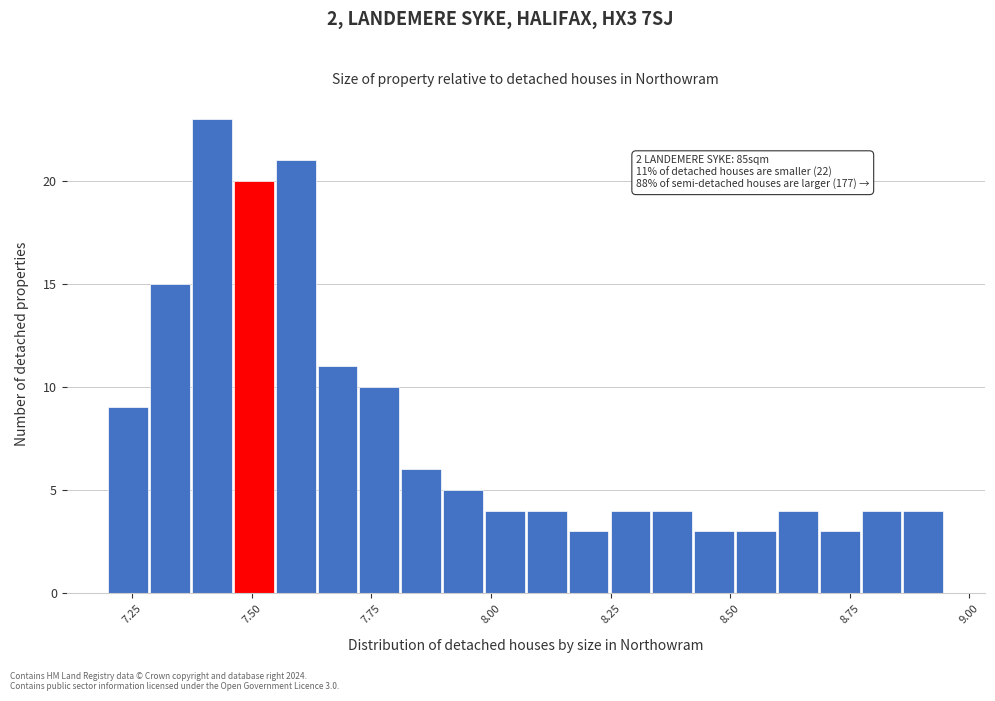

Read against the x-axis, roughly where is the centre of the tallest bar?

7.40